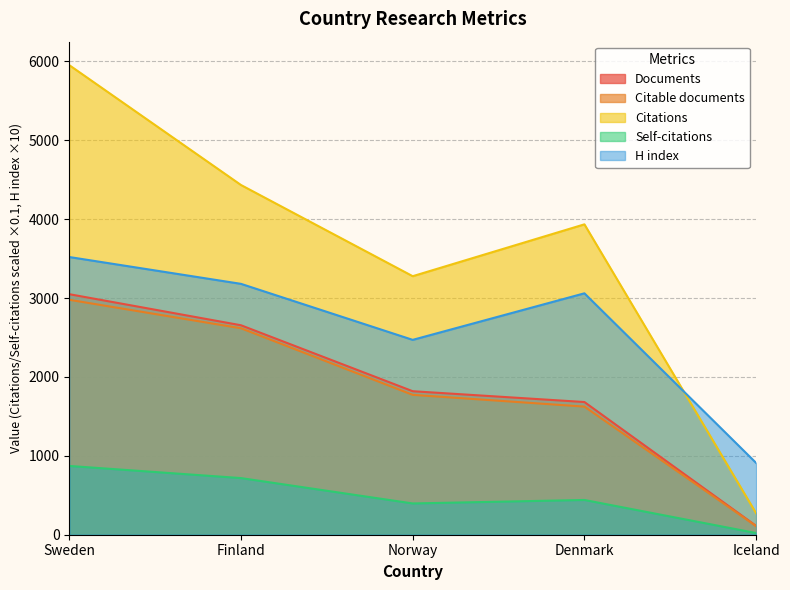

True or false: Self-citations and Documents cross at least once.

False